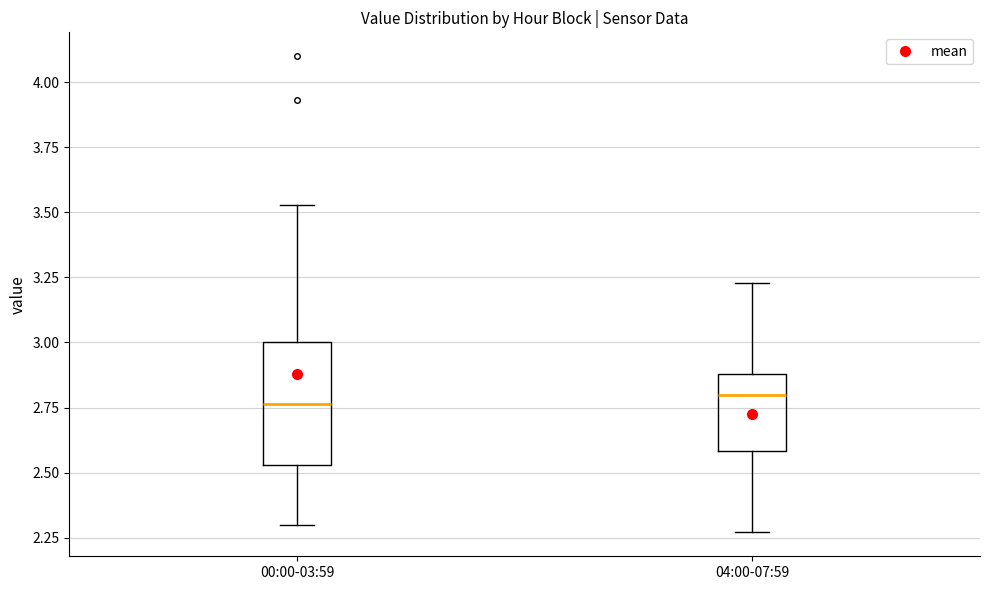

Reading left to right, read every box against the y-axis: the position of its median line, the range the box covers, and the ends of its whiskers. The values are not printed on the chart, so give them approximately, as read against the axis.

00:00-03:59: median 2.75, box 2.55 to 3.00, whiskers 2.30 to 3.55
04:00-07:59: median 2.80, box 2.60 to 2.90, whiskers 2.25 to 3.25